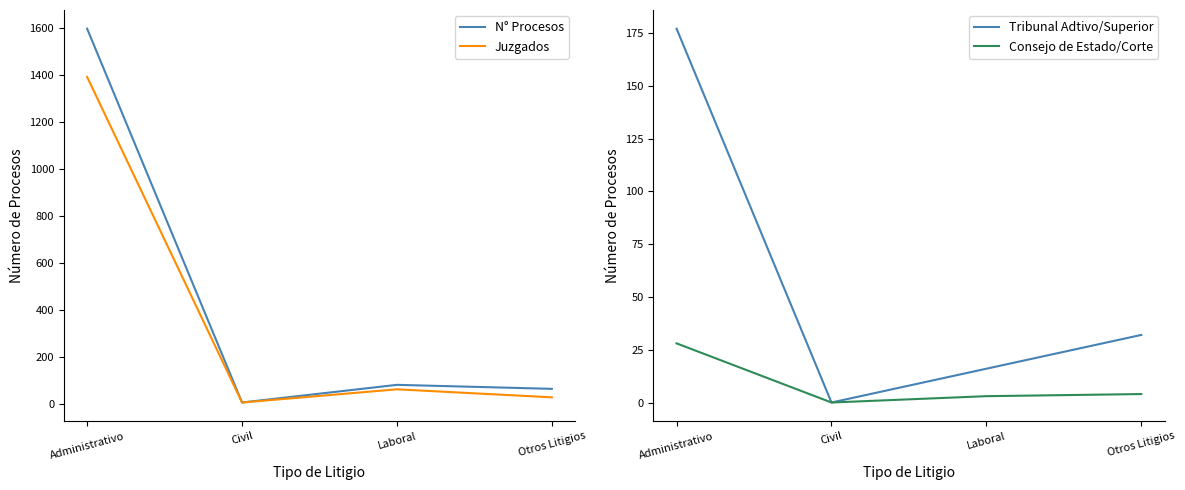

What is the total value across all series at Civil?

16